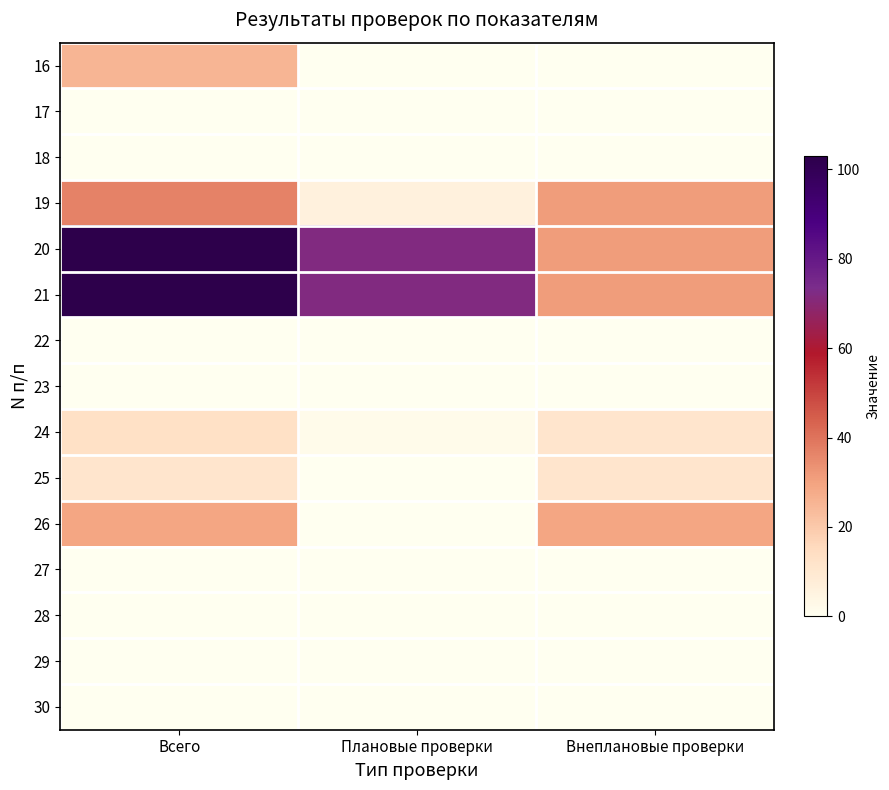

Between Внеплановые проверки and Всего, which is larger?

Всего